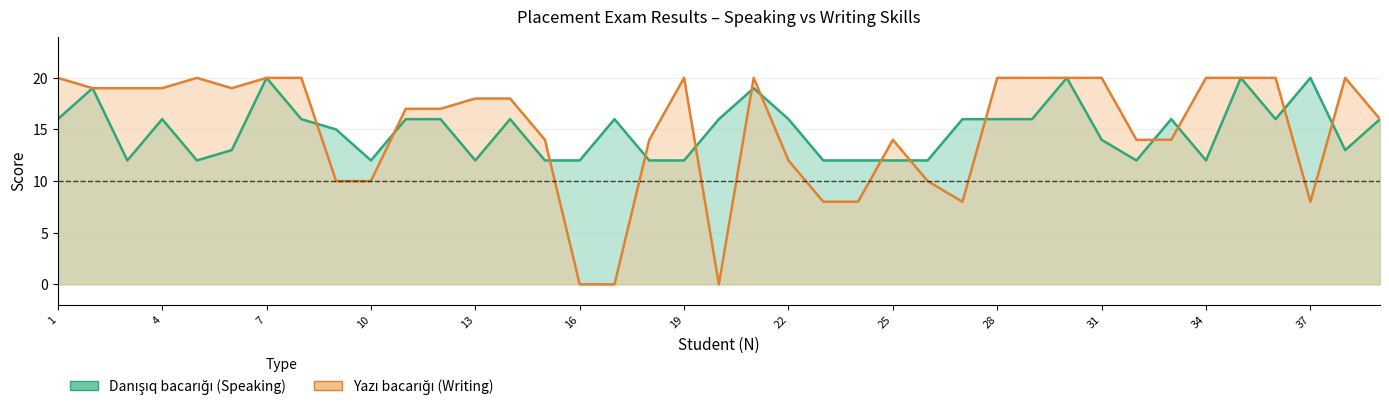

What are all the series names shown in the legend?

Danışıq bacarığı (Speaking), Yazı bacarığı (Writing)